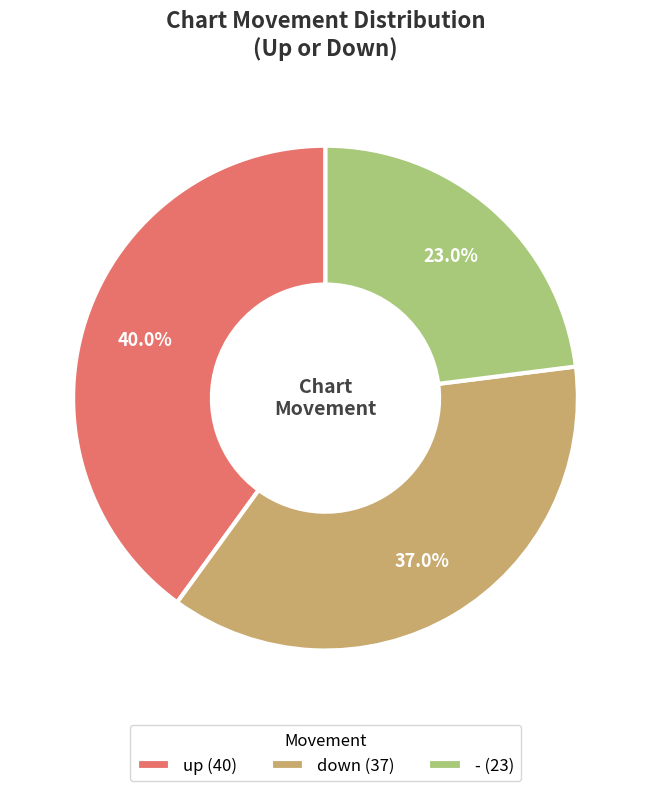

To the nearest percent, what is the difference between the largest and smallest slice percentages?

17%